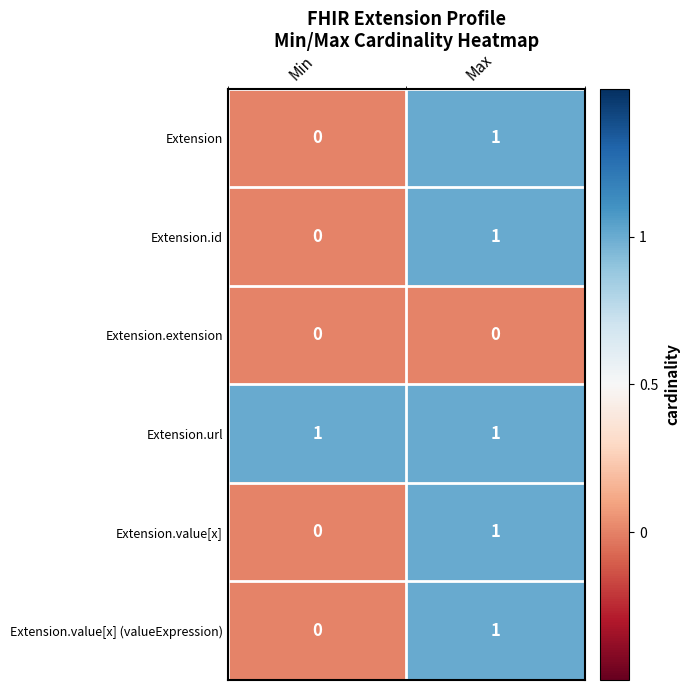

Reading left to right, transcribe all the data shown in this chart.

Extension: 0	1
Extension.id: 0	1
Extension.extension: 0	0
Extension.url: 1	1
Extension.value[x]: 0	1
Extension.value[x] (valueExpression): 0	1